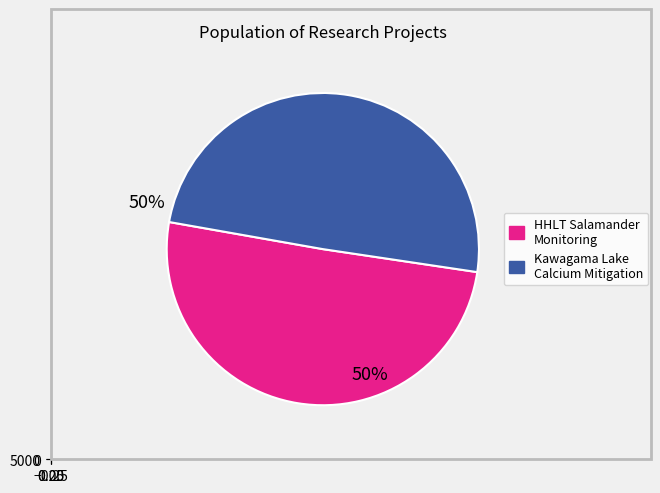

How many slices are in this pie chart?

2